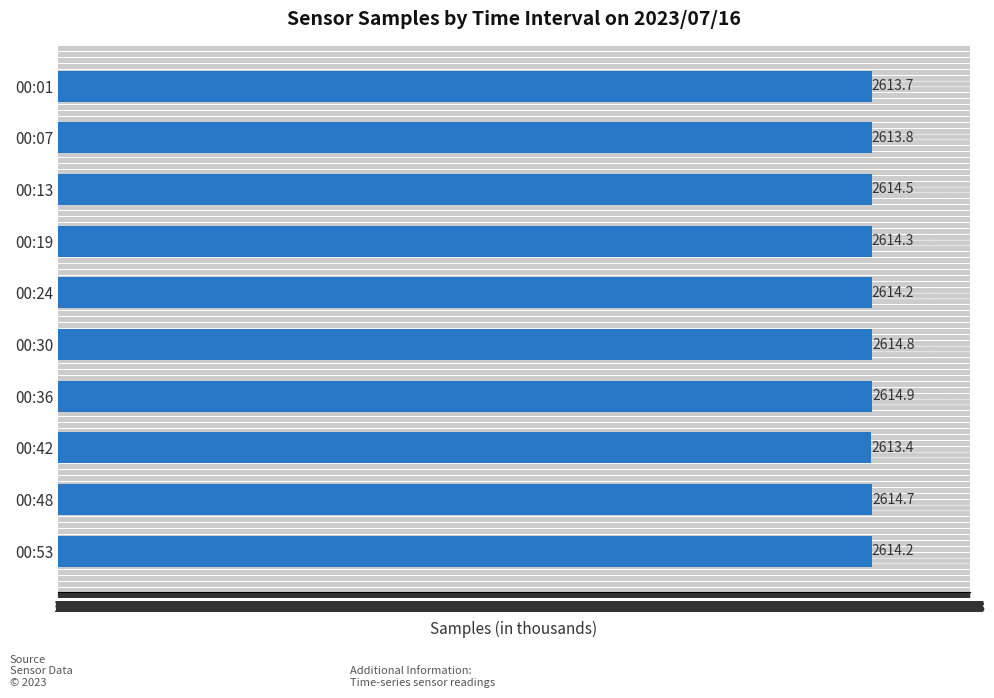

How many data points does each series have?

10